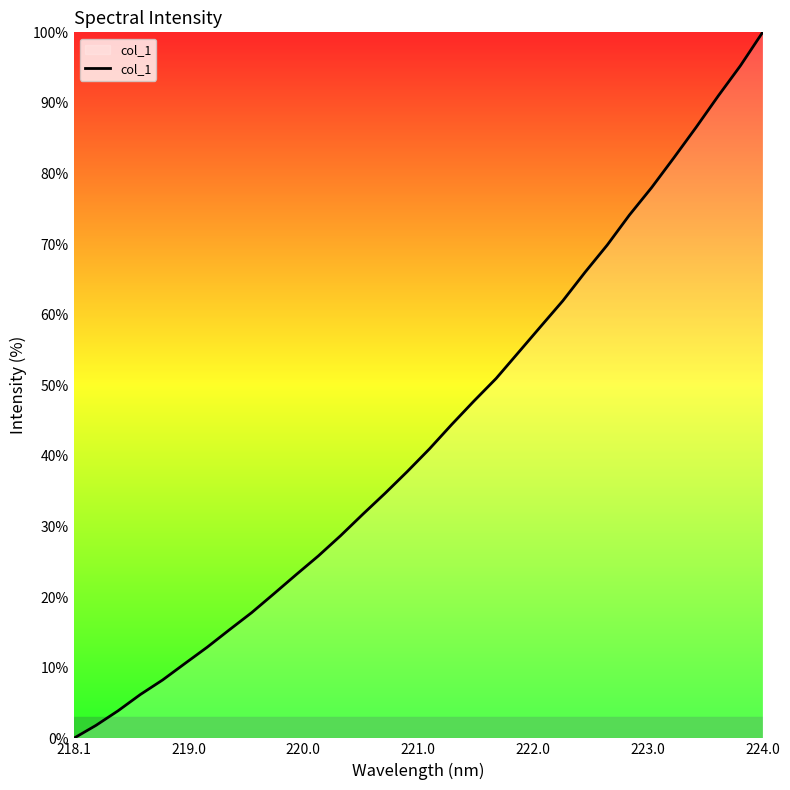

What is the difference between the maximum and minimum values?

100.0